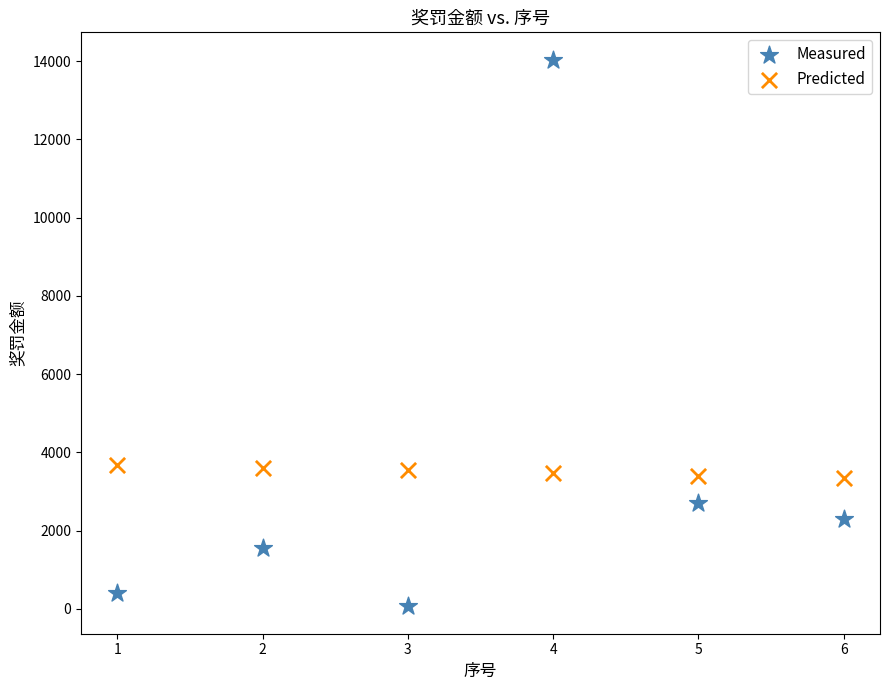

Which series contains the lowest Y value?

Measured